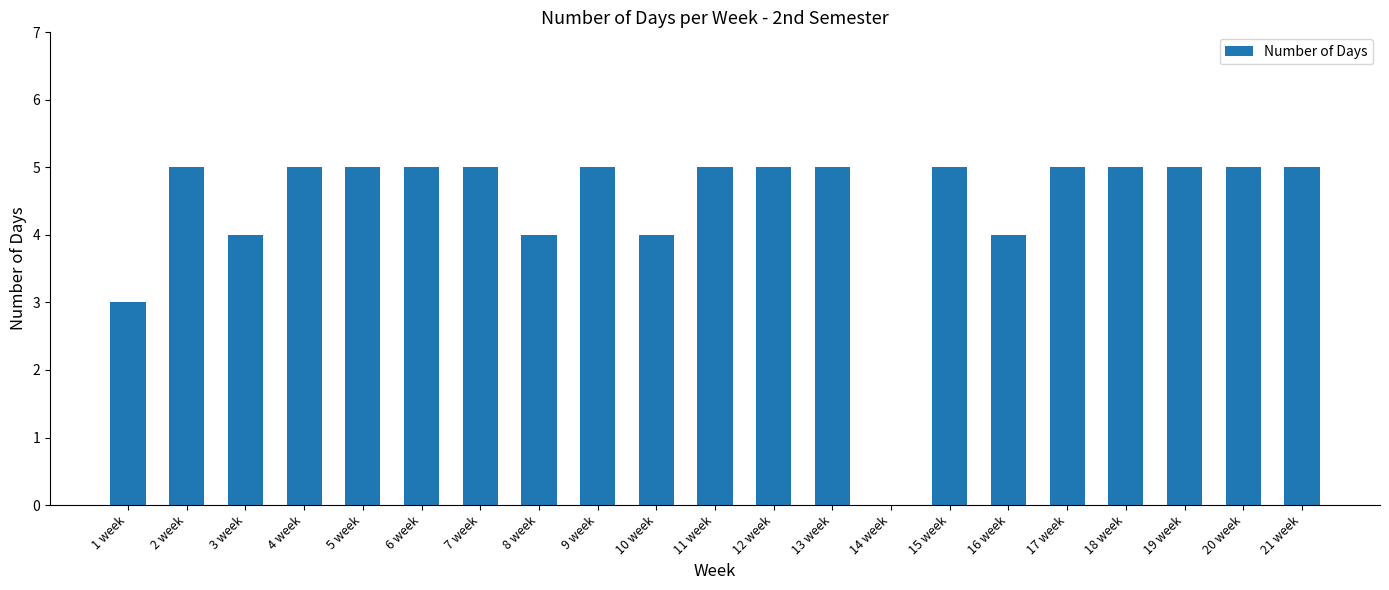

Reading right to left, extract all data points from this chart.

21 week=5	20 week=5	19 week=5	18 week=5	17 week=5	16 week=4	15 week=5	14 week=0	13 week=5	12 week=5	11 week=5	10 week=4	9 week=5	8 week=4	7 week=5	6 week=5	5 week=5	4 week=5	3 week=4	2 week=5	1 week=3